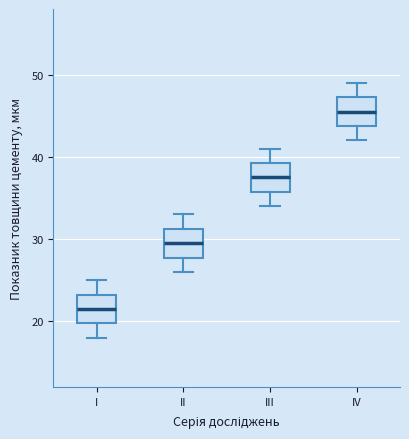

Reading left to right, transcribe this box plot: for each box, give where its median line is, the range the box spans, and where its two whiskers end, as read against the y-axis. The values are not printed on the chart, so give them approximately, as read against the axis.

I: median 22, box 20 to 23, whiskers 18 to 25
II: median 30, box 28 to 31, whiskers 26 to 33
III: median 38, box 36 to 39, whiskers 34 to 41
IV: median 46, box 44 to 47, whiskers 42 to 49